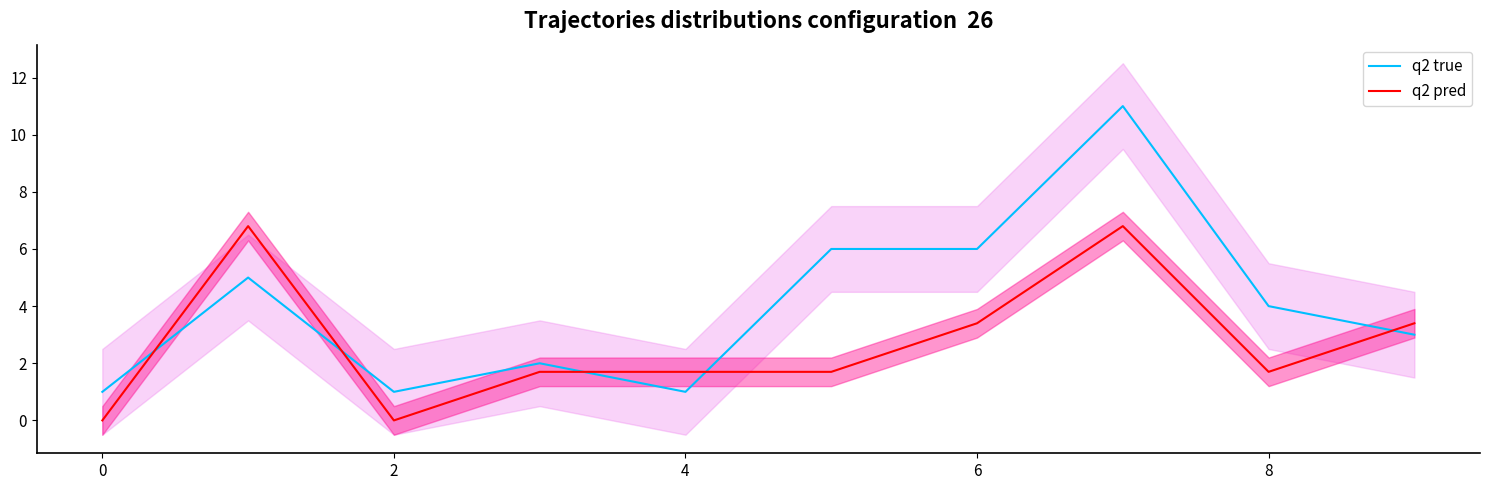

True or false: q2 true has more than 0 interior local peaks.

True